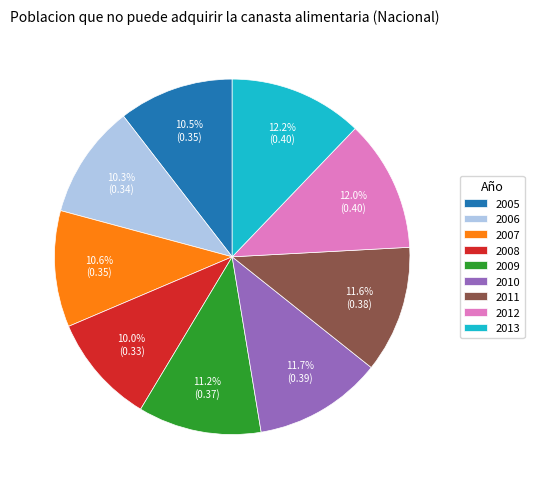

Is there a majority slice in this chart?

No